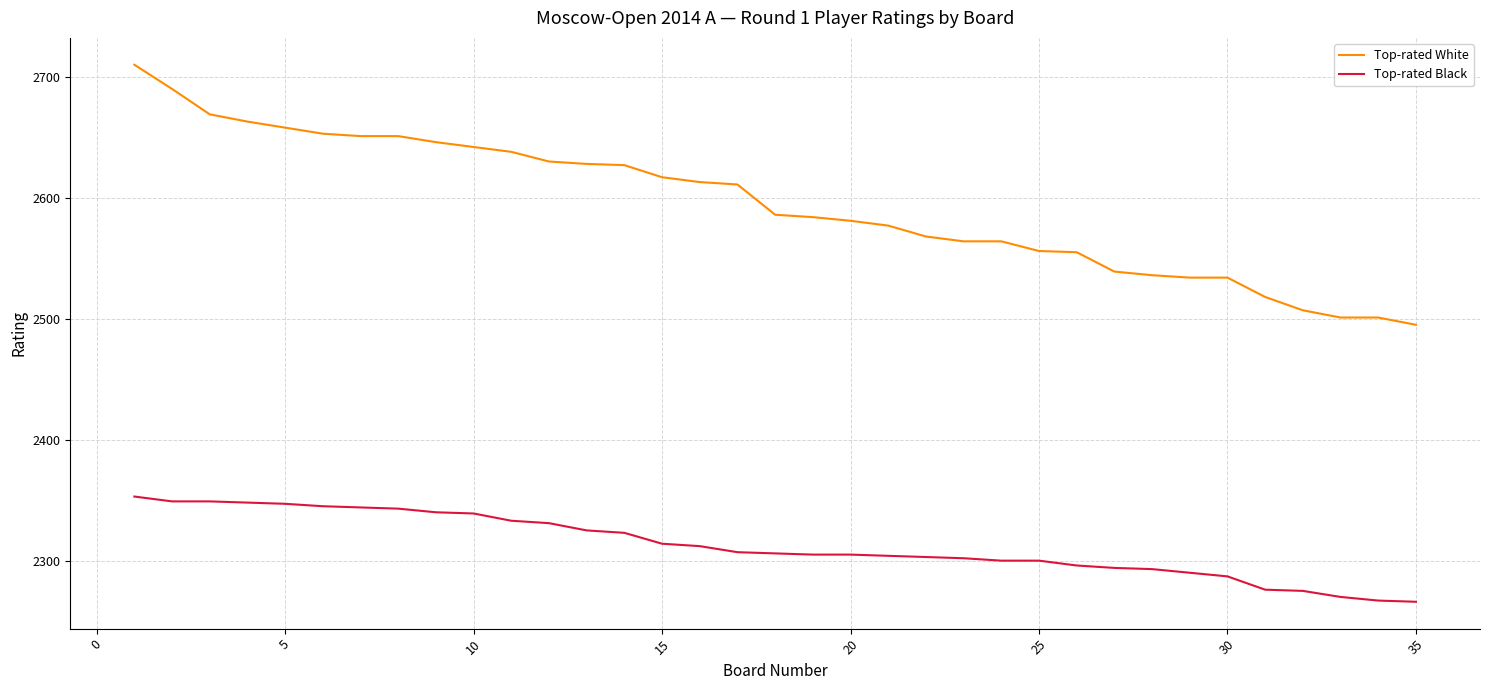

What is the minimum value shown in the chart?

2266